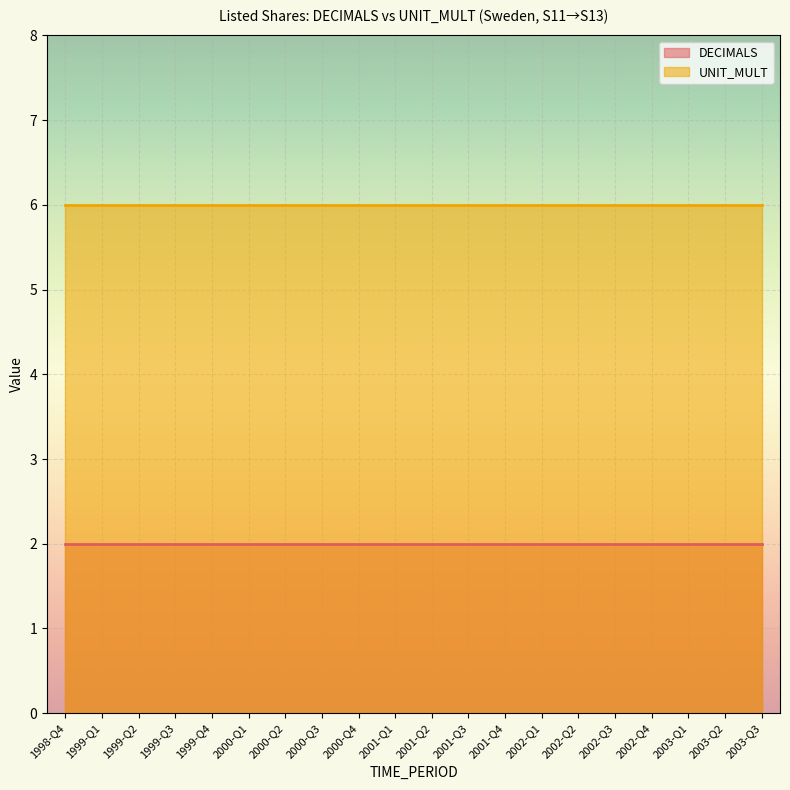

What is the average value of the DECIMALS series?

2